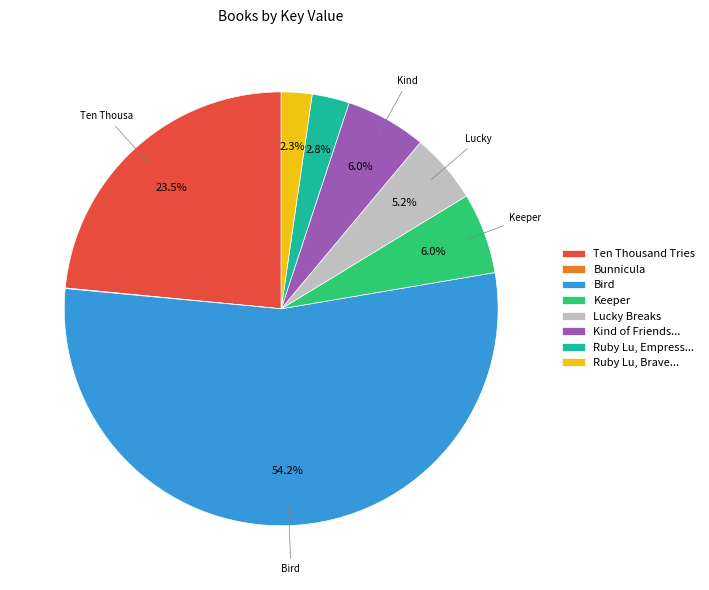

To the nearest percent, what is the combined percentage of Bird and Lucky Breaks?

59%